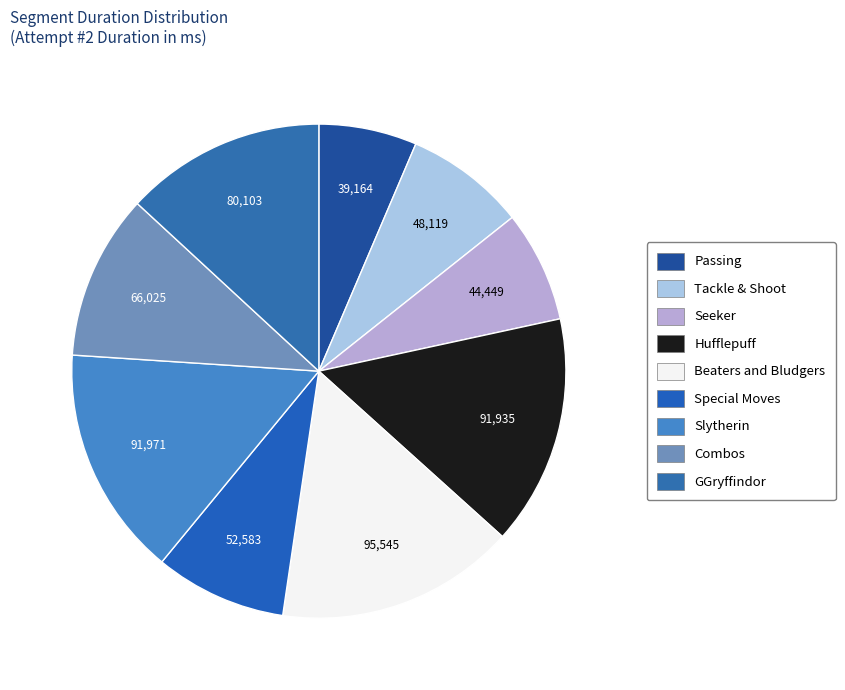

True or false: GGryffindor accounts for 13% of the total.

True